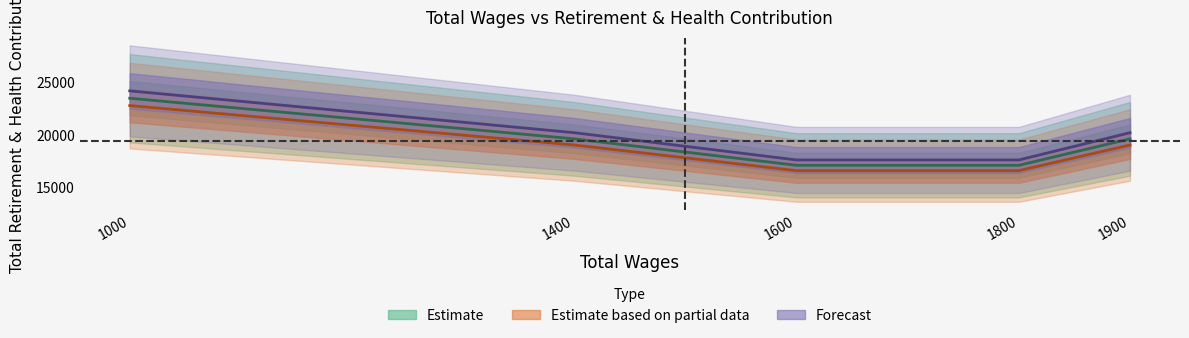

At which category does the chart reach its peak across all series?

1000